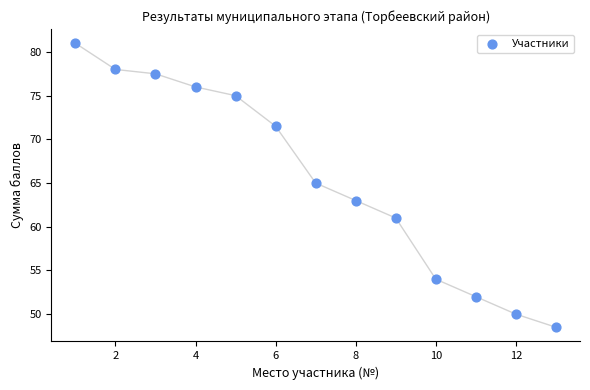

What is the range of Y values (max minus min)?

32.5